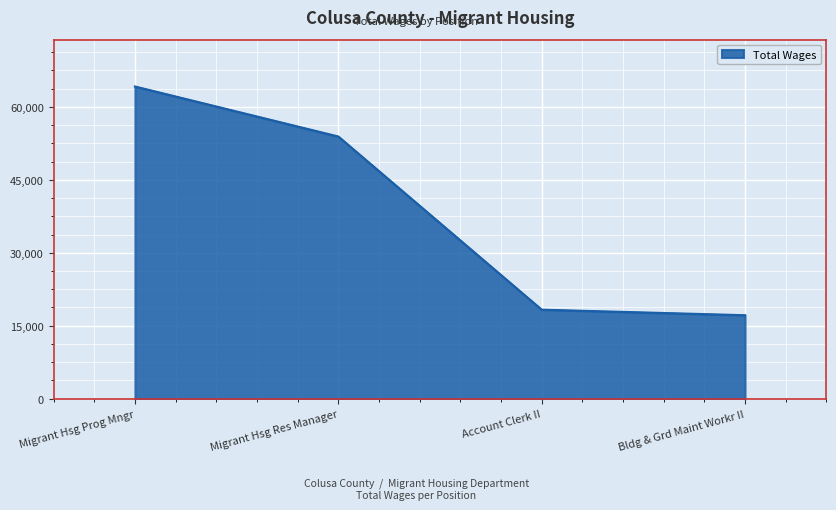

What is the ratio of the value at Migrant Hsg Prog Mngr to the value at Account Clerk II?

3.5